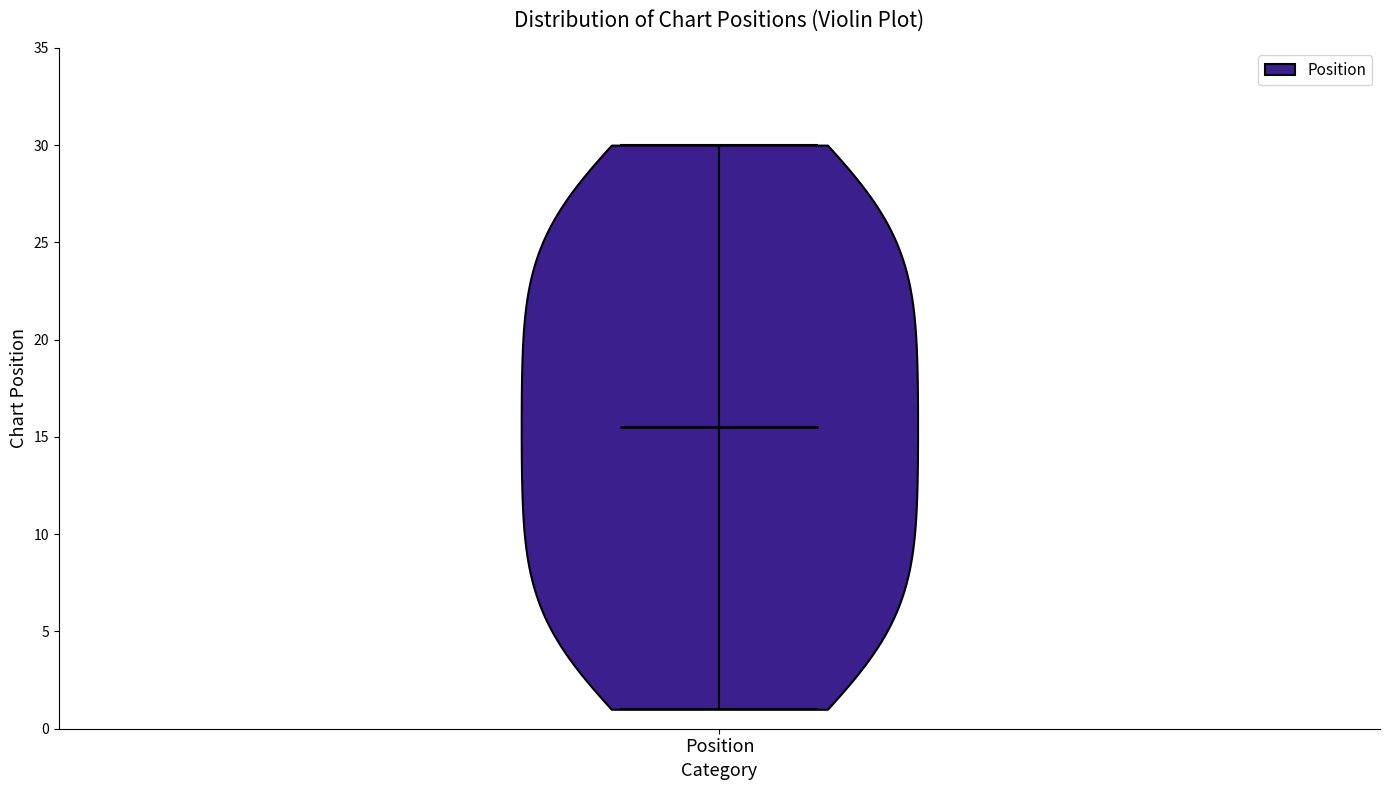

Read this violin plot against the y-axis: where its median line is, and the lowest and highest points the violin reaches. The values are not printed on the chart, so give them approximately, as read against the axis.

median line 15.5, lowest point 1.0, highest point 30.0